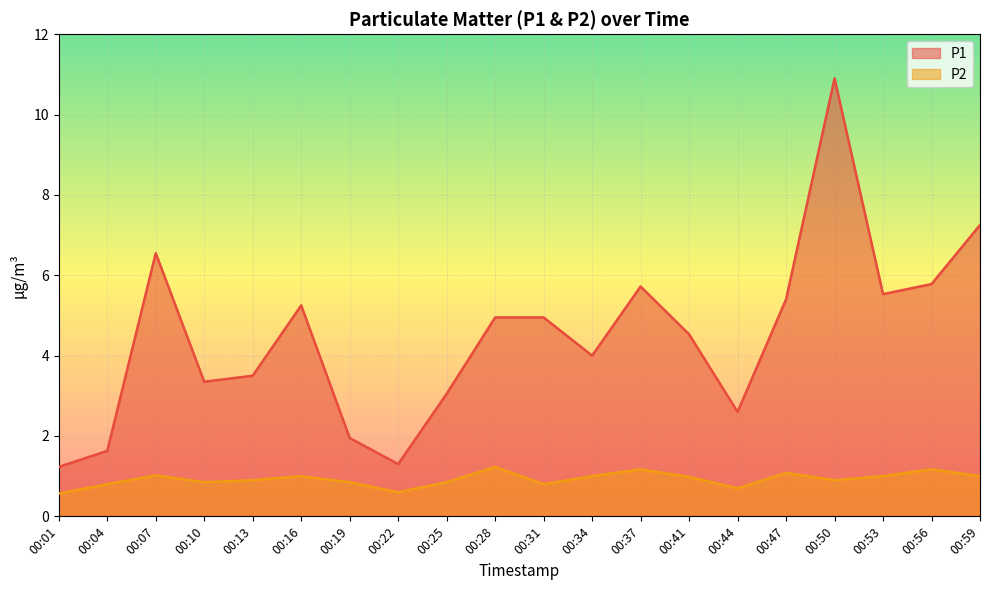

What is the sum of all P2 values?

18.5